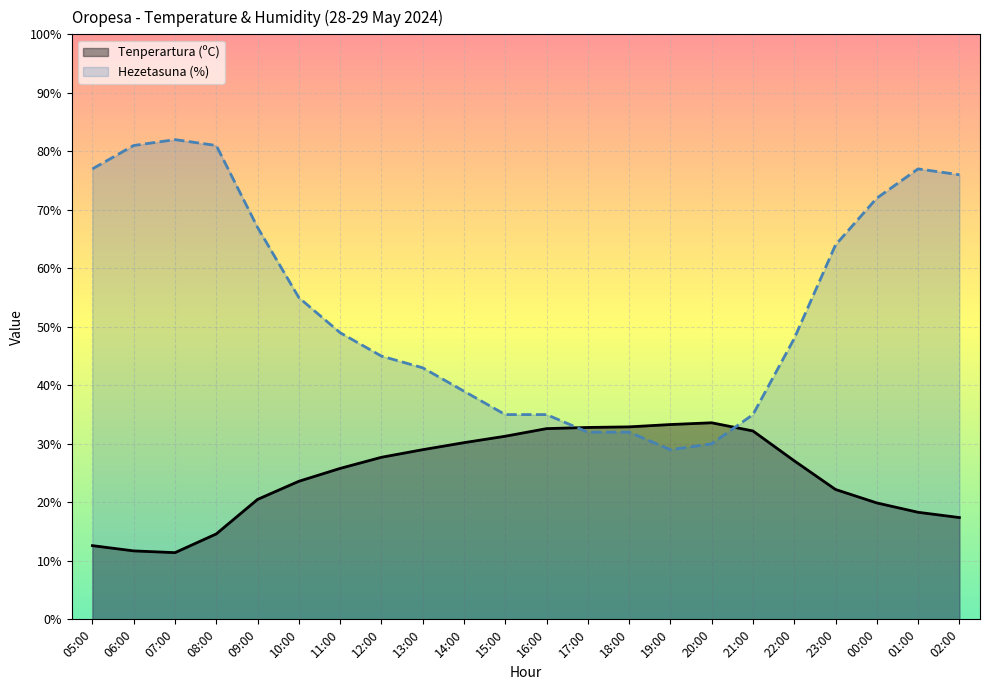

At which label does Hezetasuna (%) reach its peak?

07:00